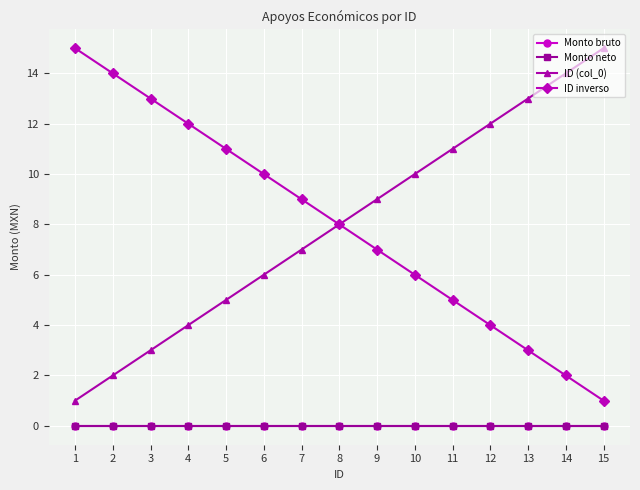

What is the value of the ID inverso point at the 1st from the left?

15